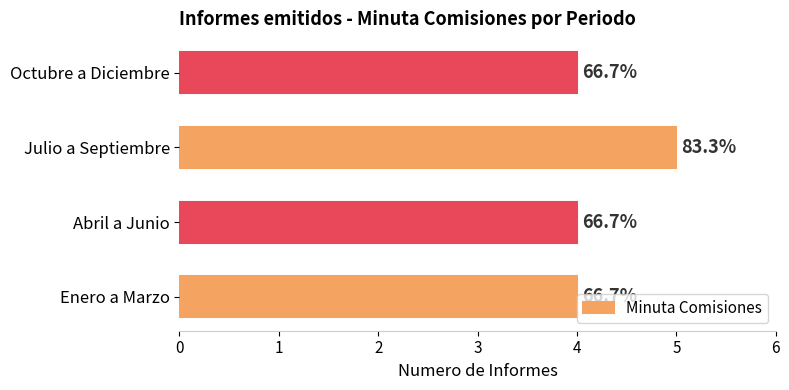

Does the chart contain any negative values?

No